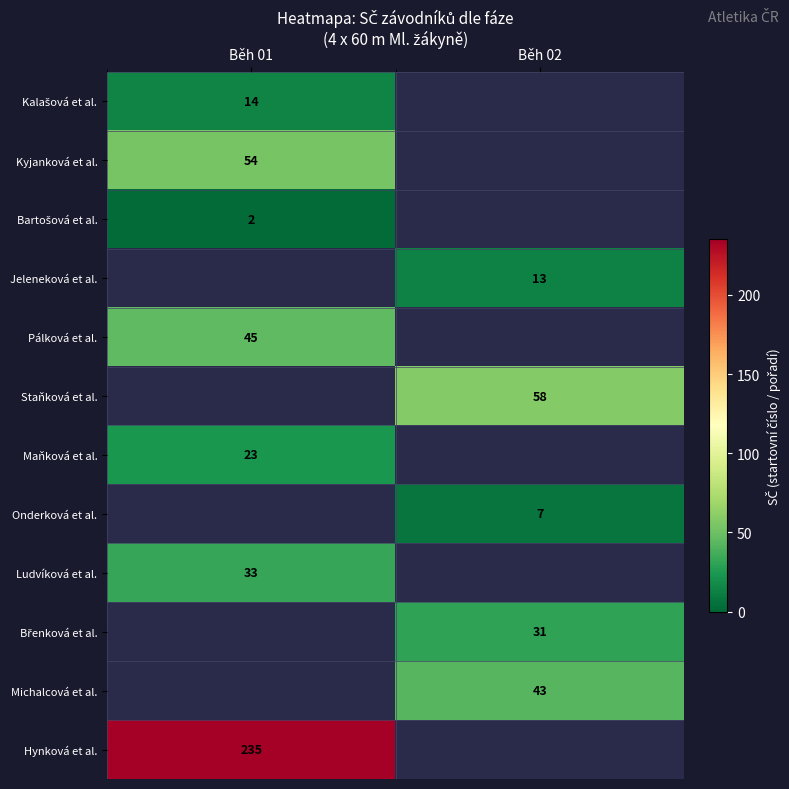

Read the Pálková et al. value at Běh 01.

45.0